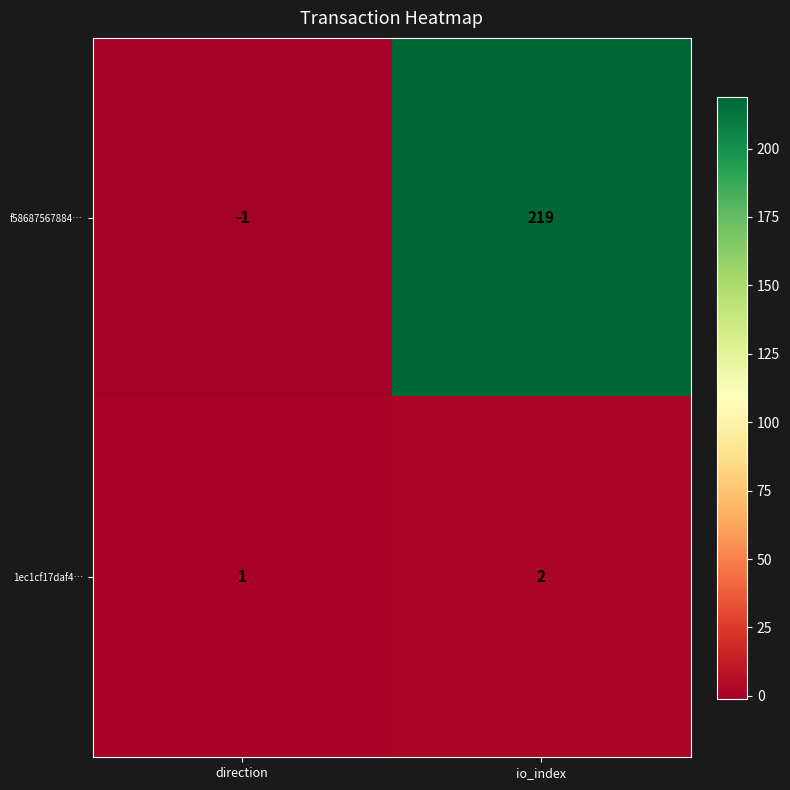

What is the minimum value shown in the chart?

-1